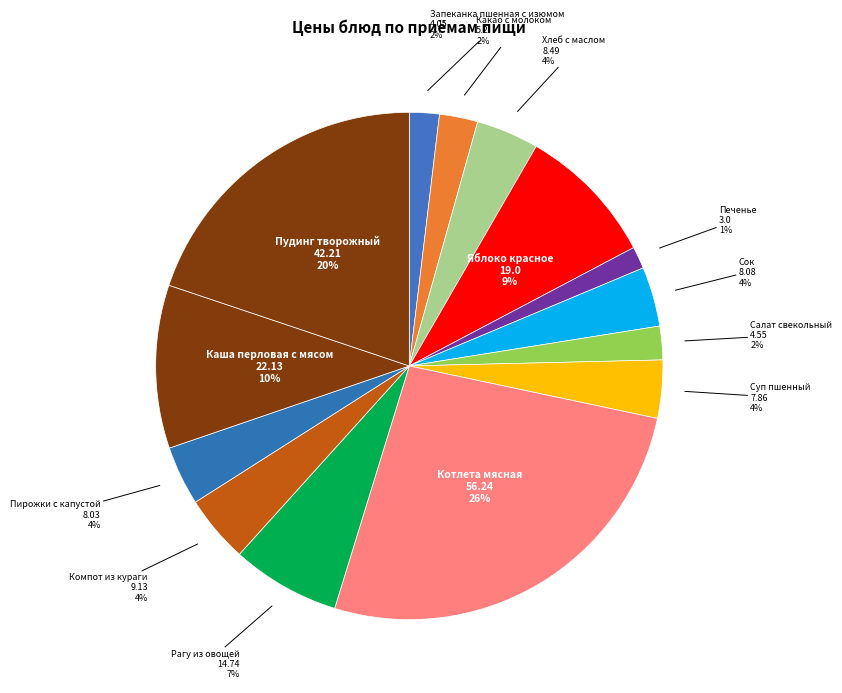

To the nearest percent, what is the difference between the largest and smallest slice percentages?

25%